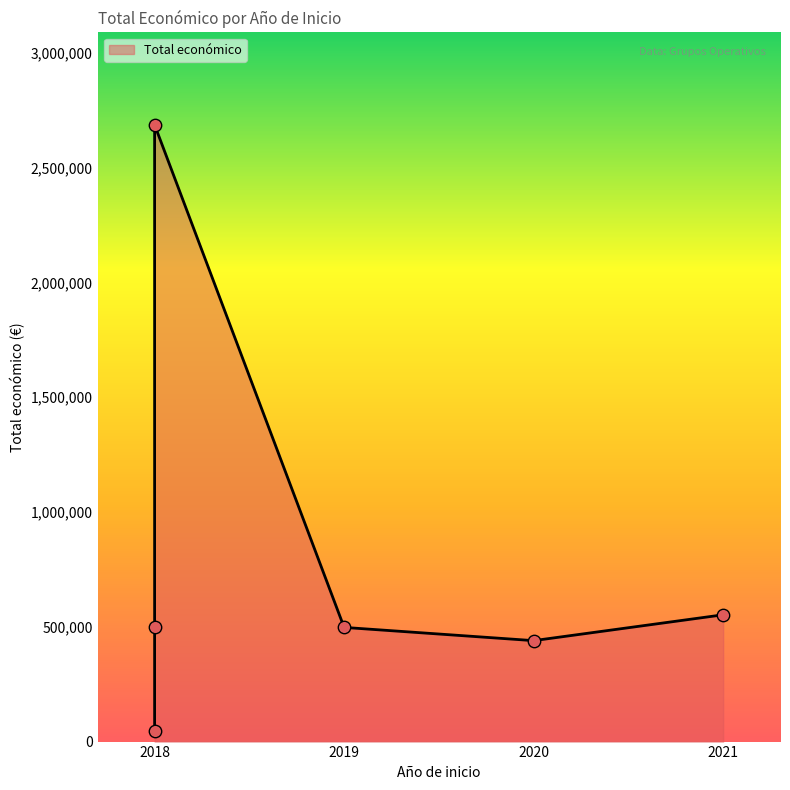

What is the change in value from 2021 PROTEINLEG to 2018 INTERACCIÓN?

+2133327